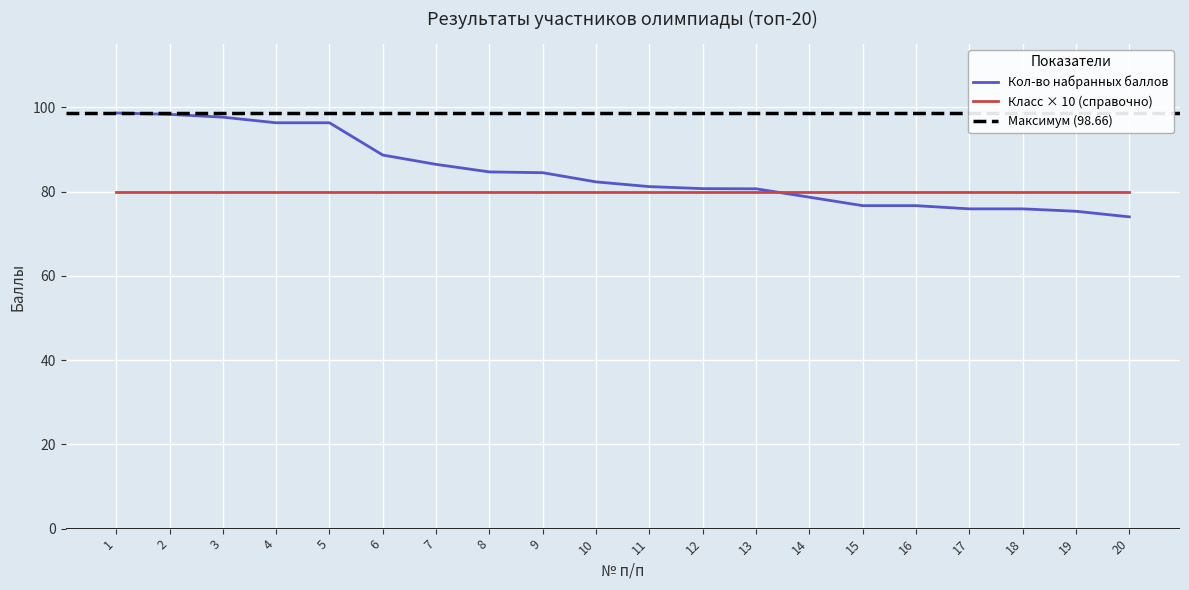

Approximately how many times larger is the value at 4 compared to 15?

1.3